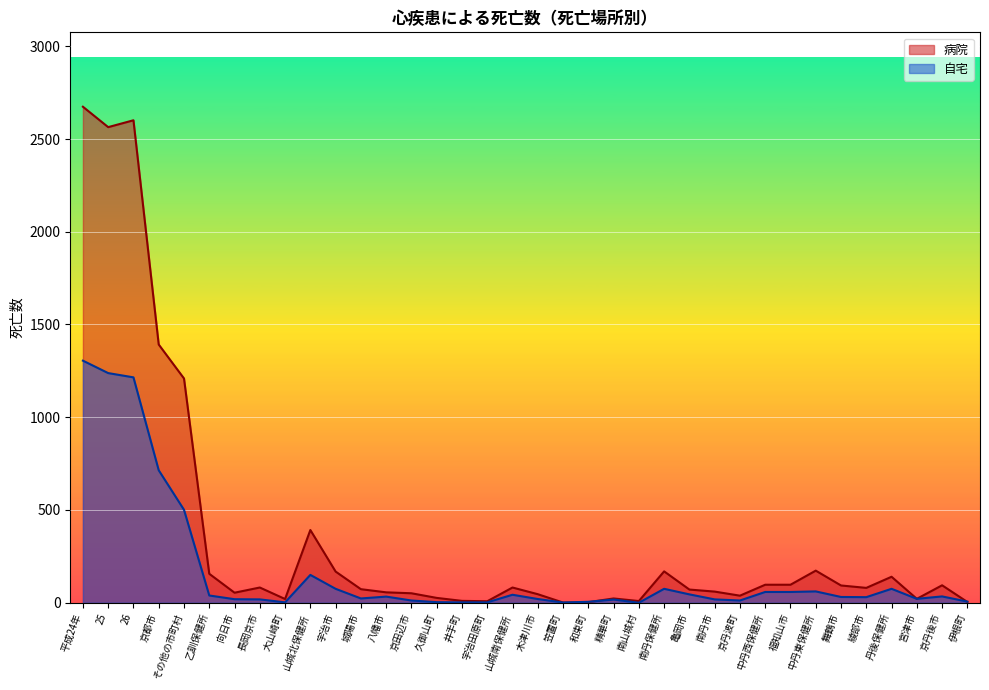

List the series in order of their peak value, lowest first.

自宅, 病院